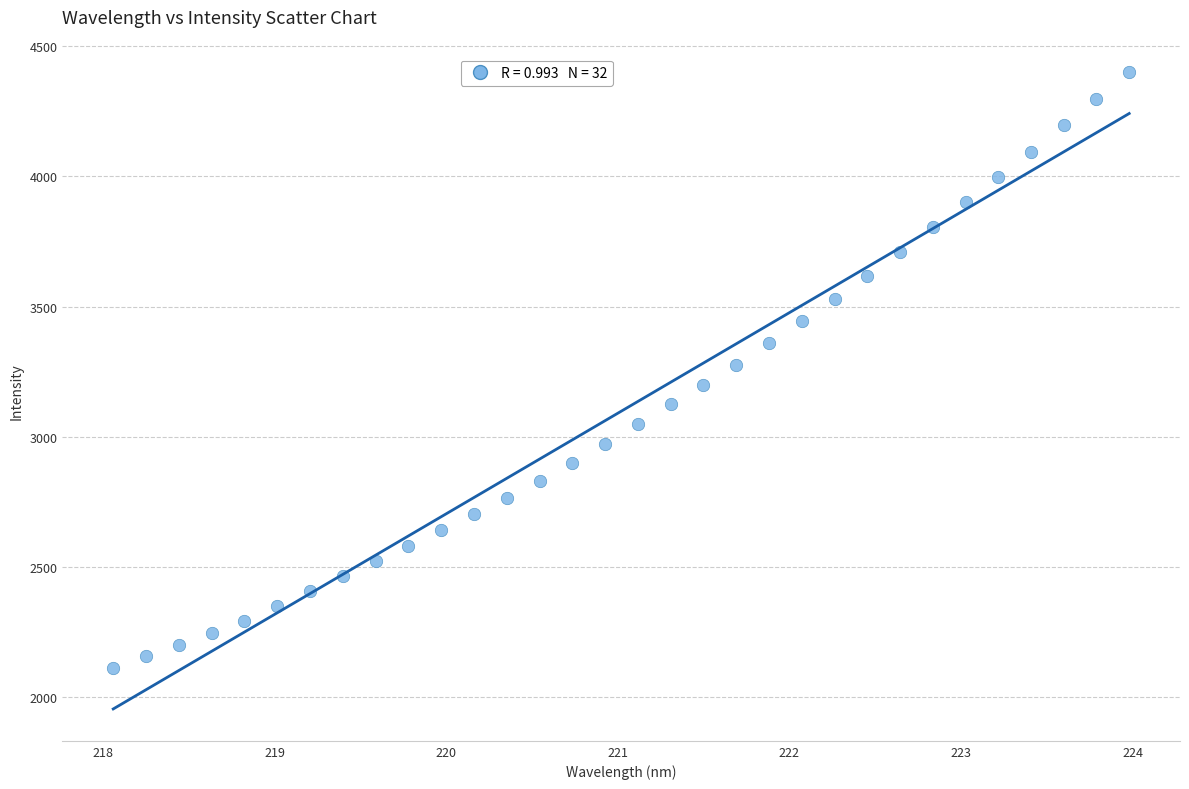

What is the range of X values (max minus min)?

5.9